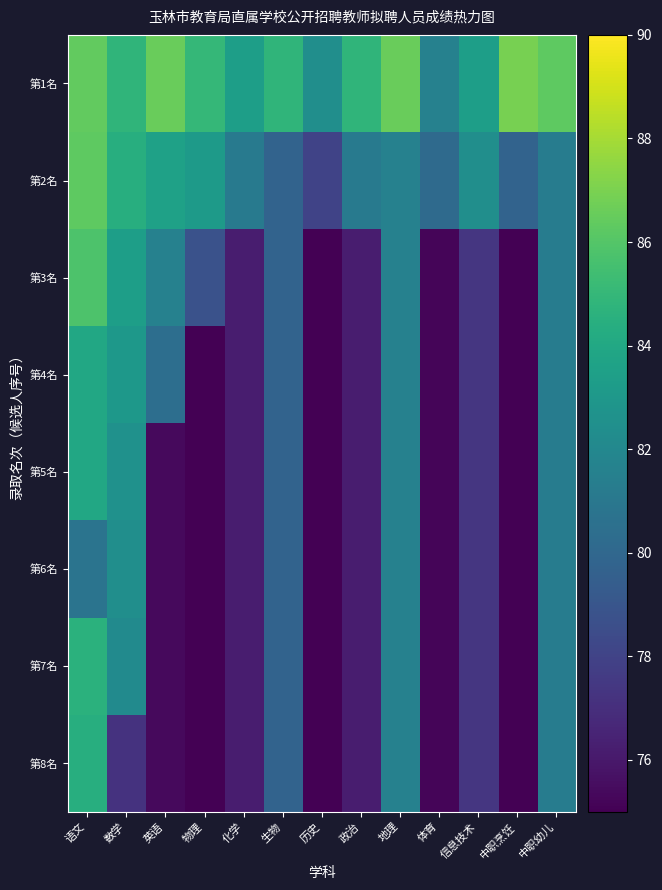

Which series has the largest range (max minus min)?

第3名